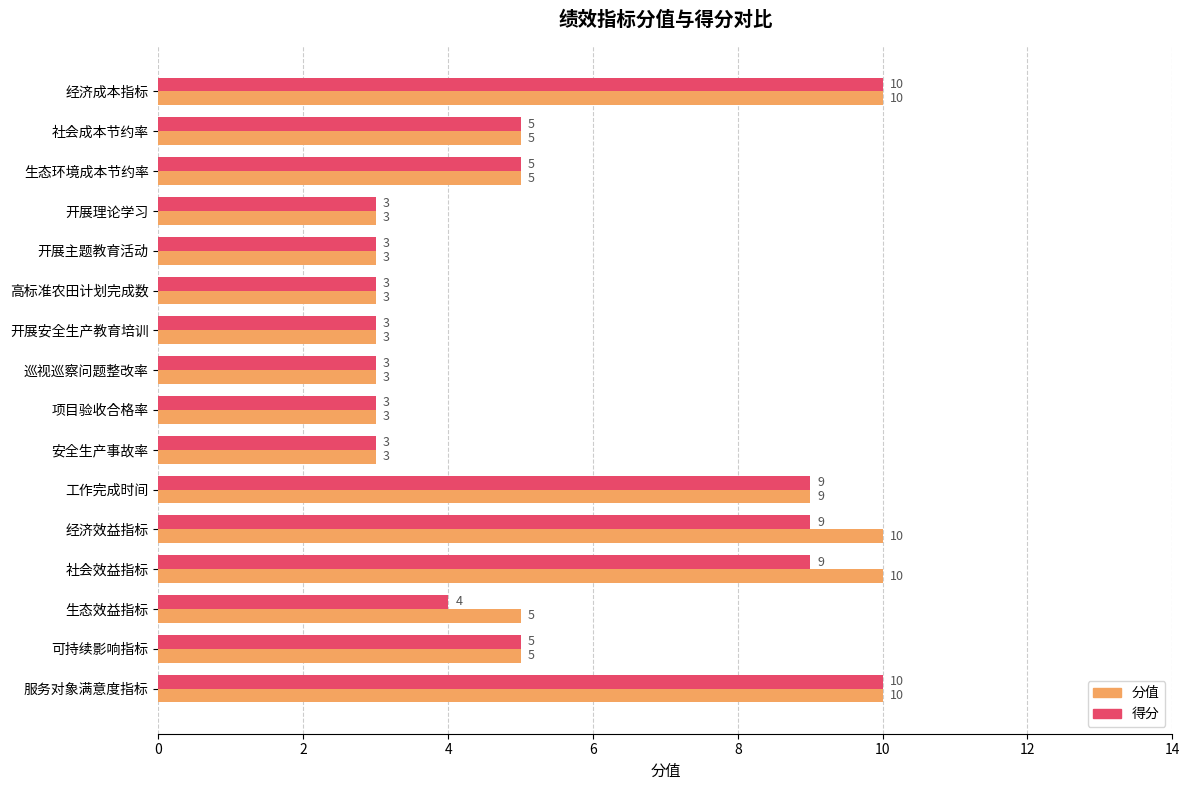

Rank the series by their average value, from lowest to highest.

得分, 分值